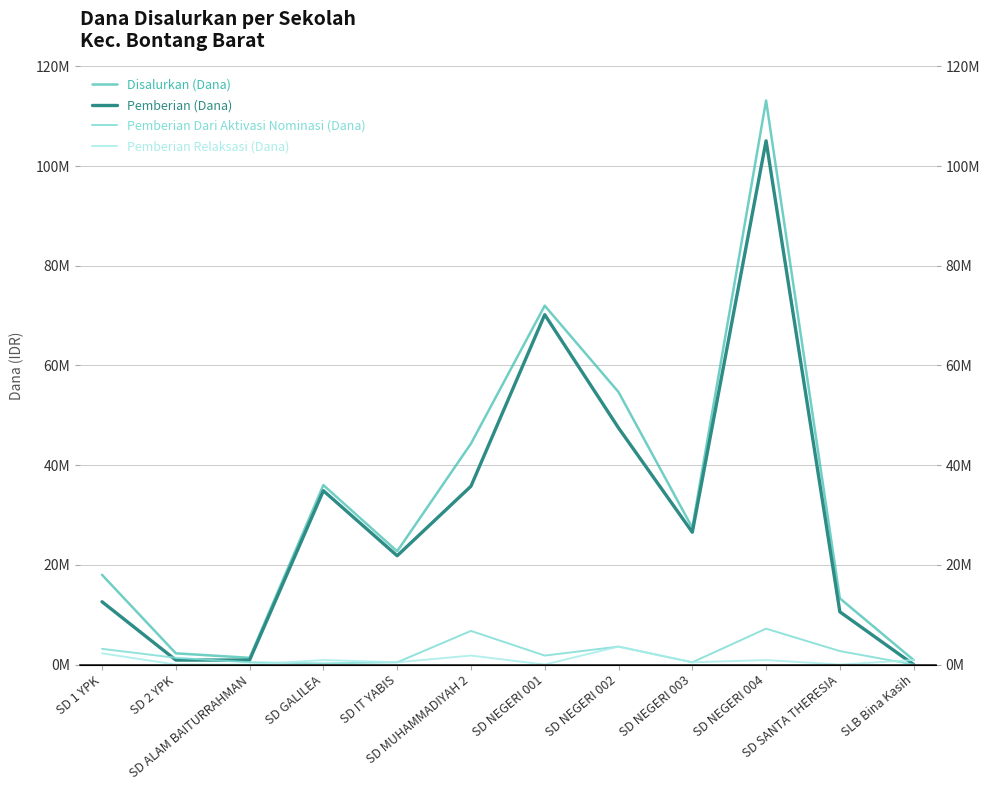

Is the value of Pemberian Relaksasi (Dana) at SD IT YABIS greater than the value of Pemberian (Dana) at SD 1 YPK?

No